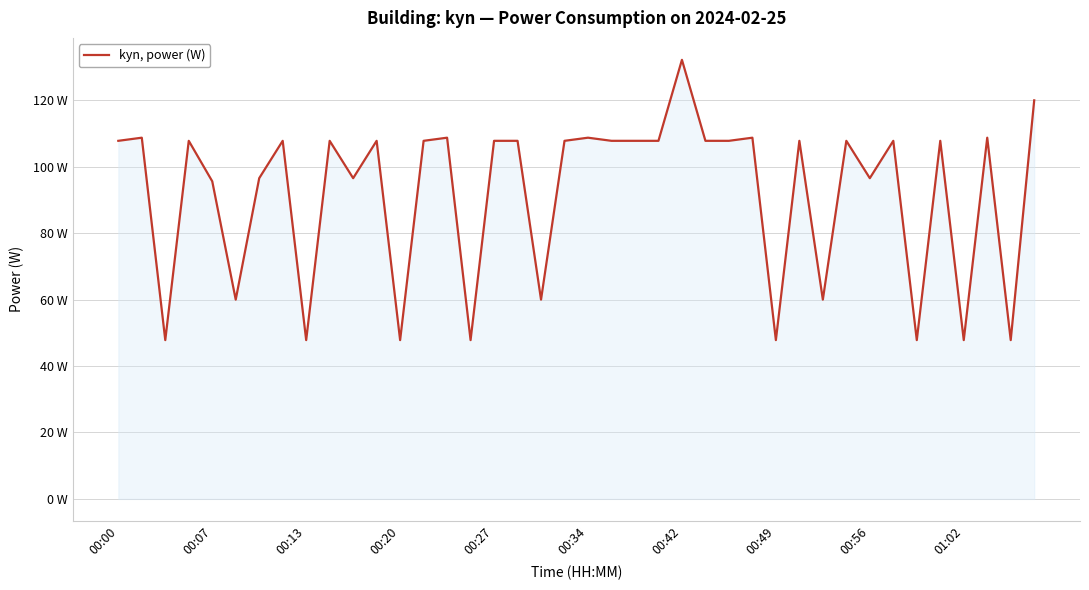

What is the smallest value displayed?

47.8